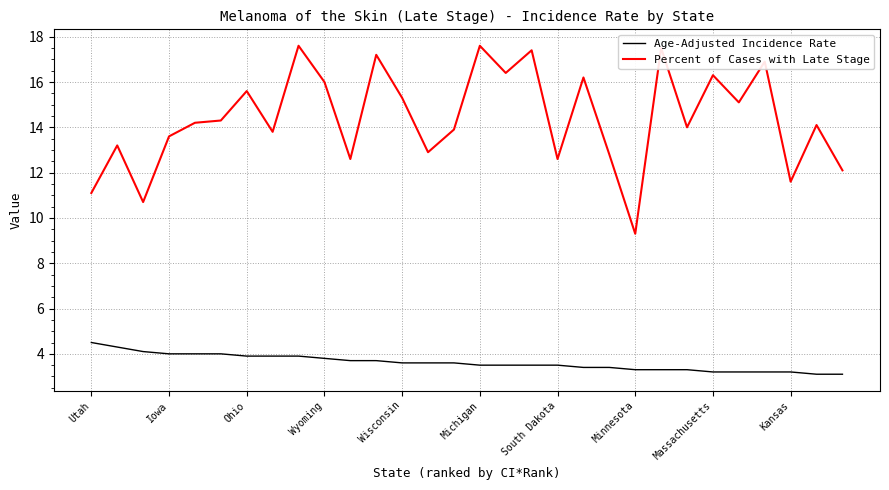

Which series has the largest range (max minus min)?

Percent of Cases with Late Stage